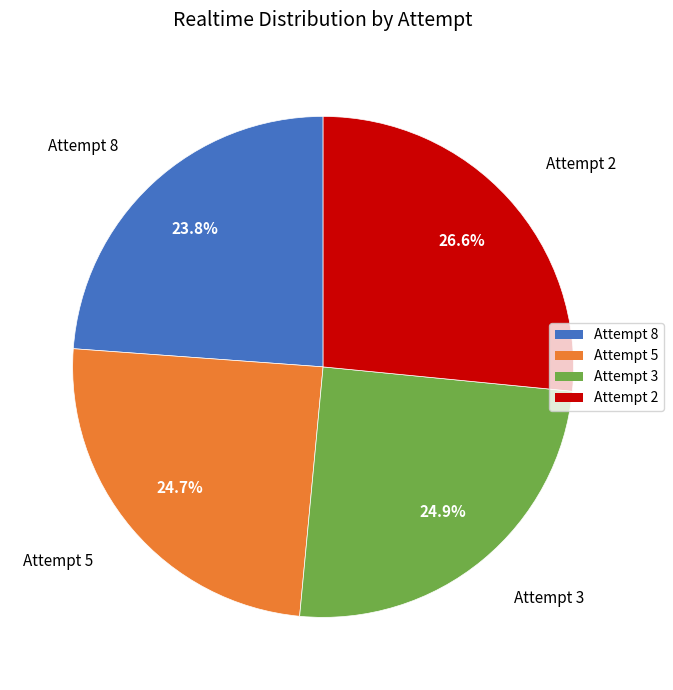

Is Attempt 2 the majority of the pie?

No